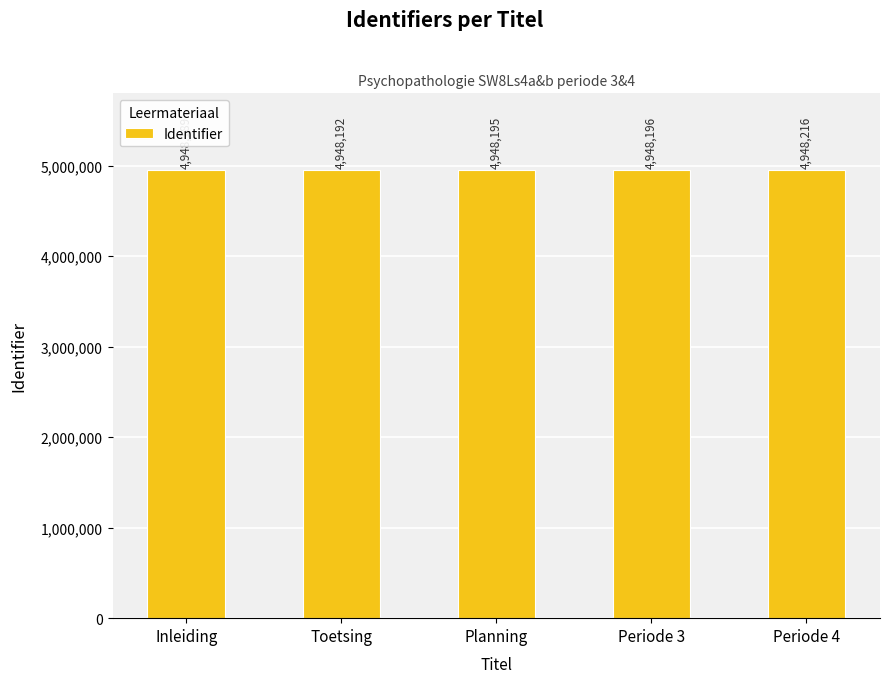

What is the maximum value shown in the chart?

4948216